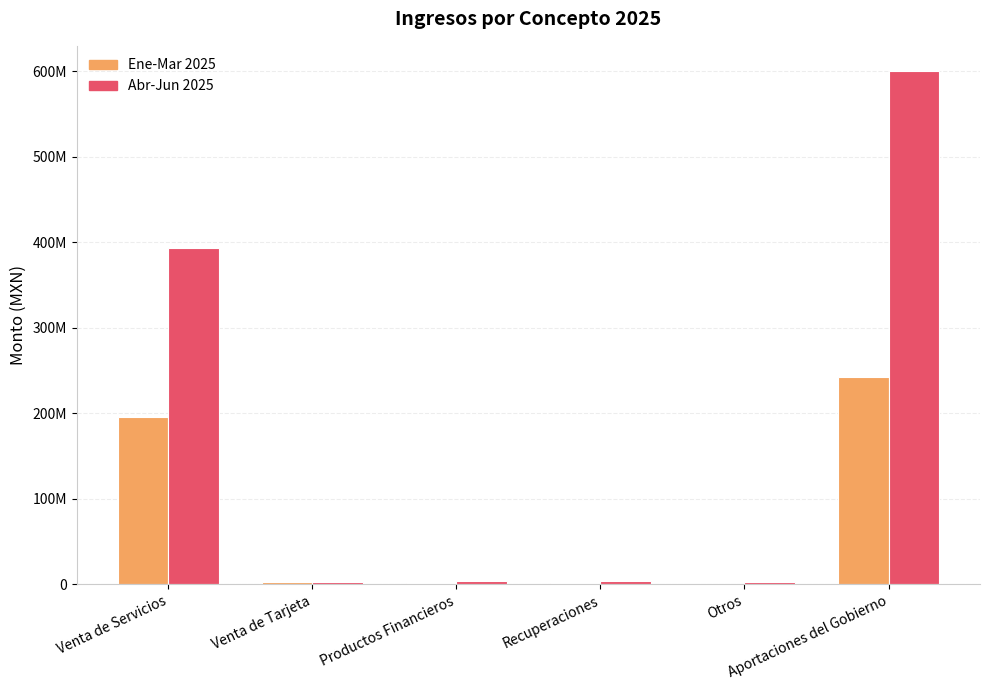

The Abr-Jun 2025 series shows 2887013.2 at Venta de Tarjeta. True or false?

False